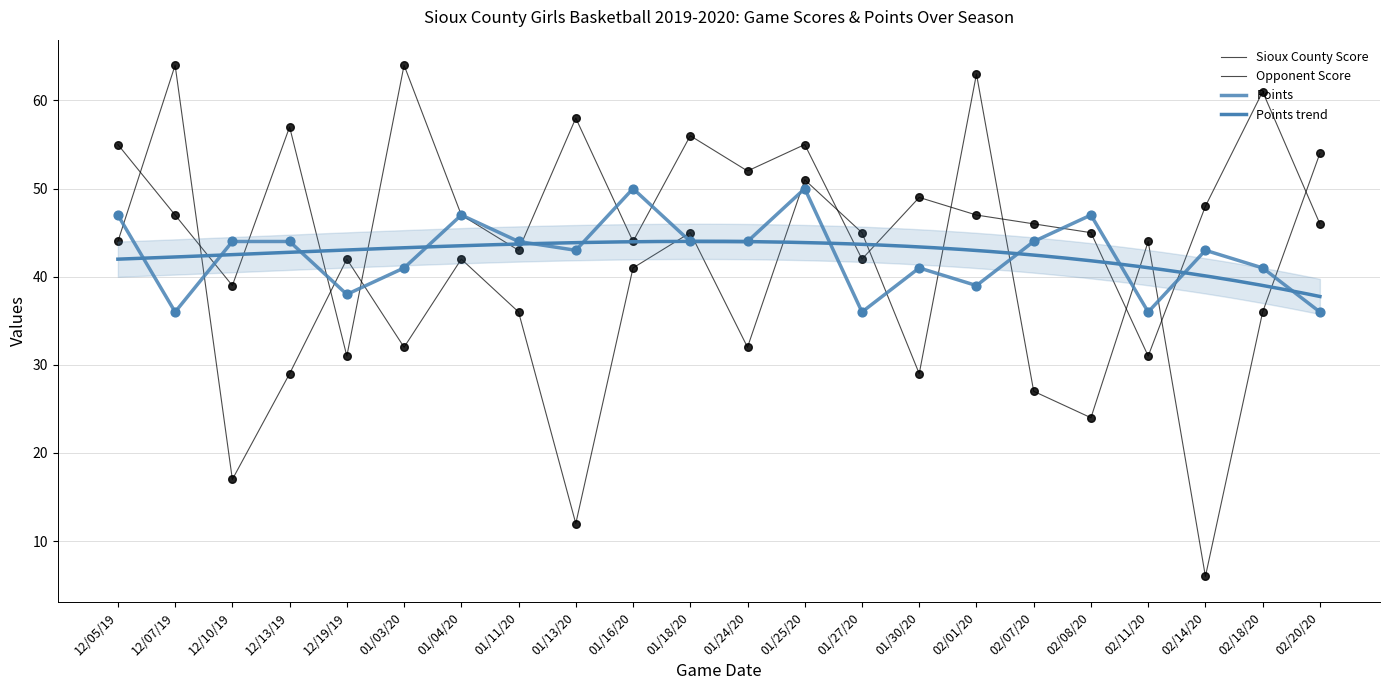

Which series has the largest total across all categories?

Sioux County Score